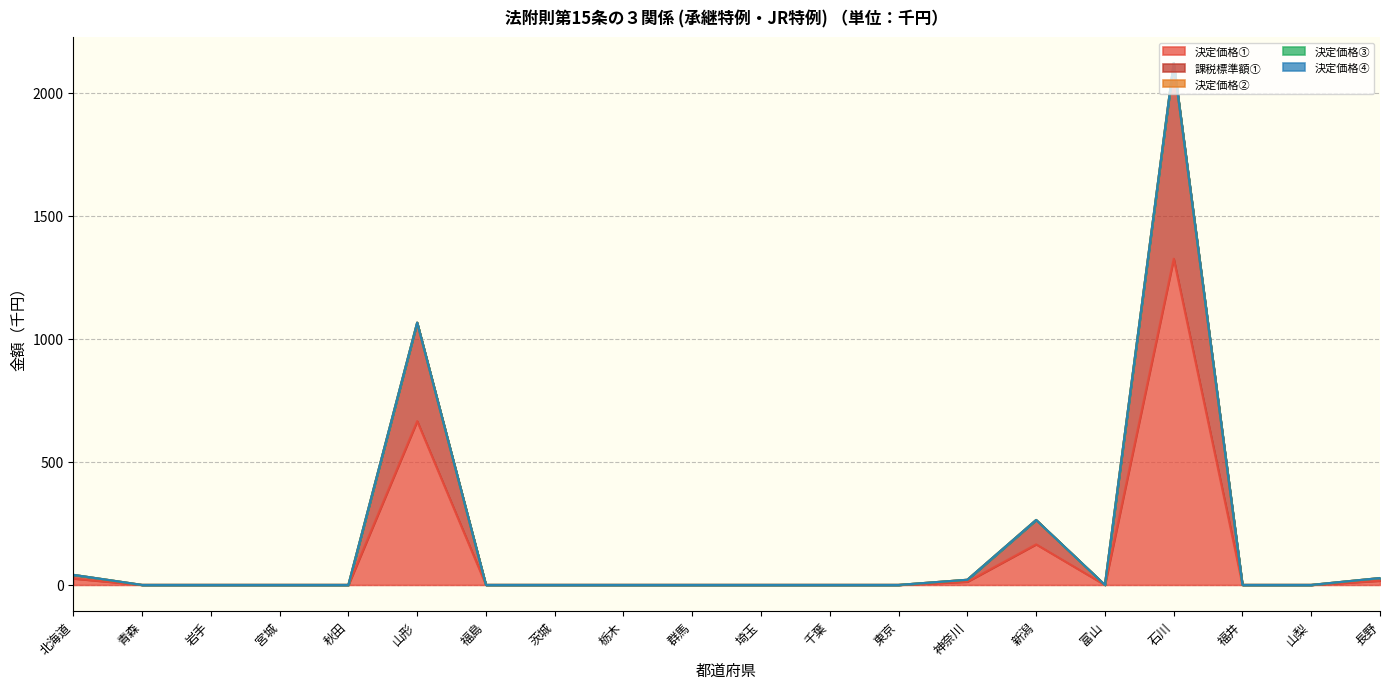

What are all the series names shown in the legend?

決定価格①, 課税標準額①, 決定価格②, 決定価格③, 決定価格④